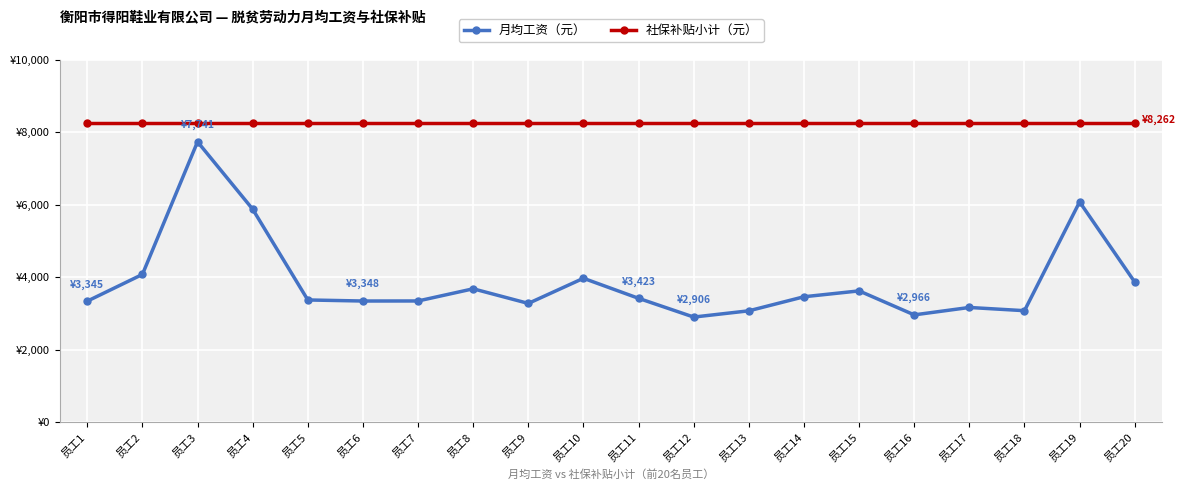

The 社保补贴小计（元） series shows 4036.0 at 员工16. True or false?

False